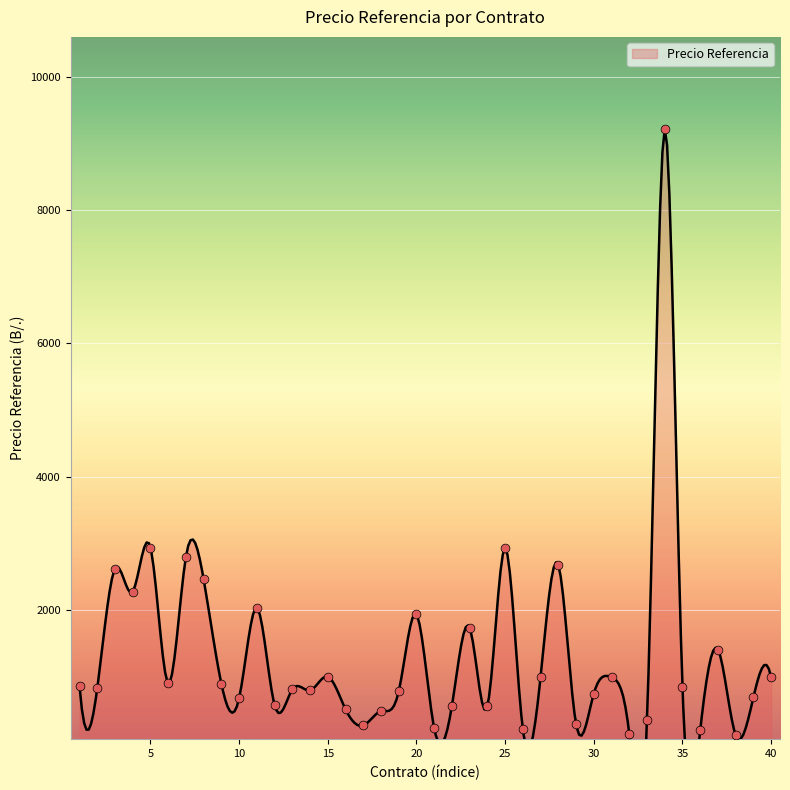

What is the change in value from 10 to 22?

-113.0